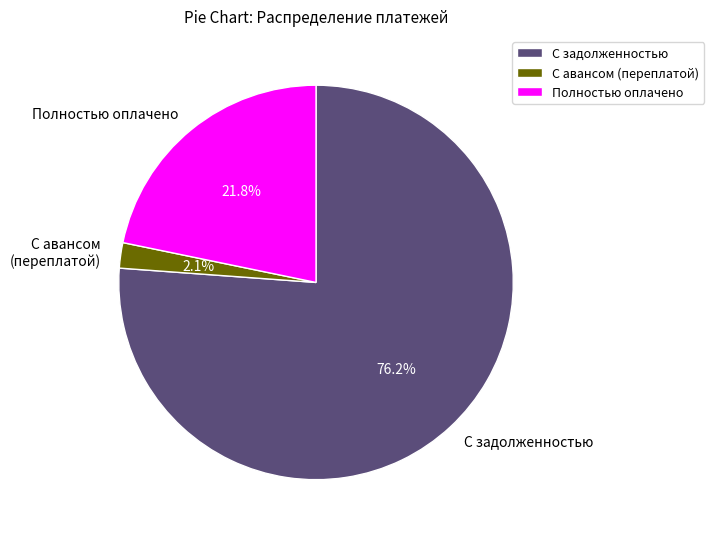

Which category has the biggest portion of the pie?

С задолженностью